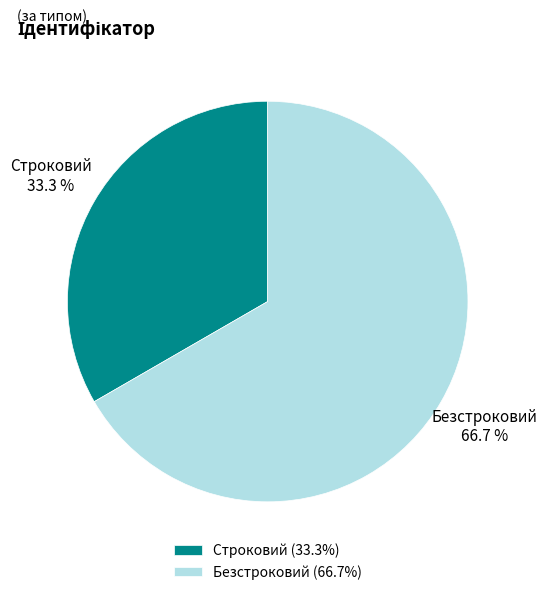

Does any single category account for the majority?

Yes